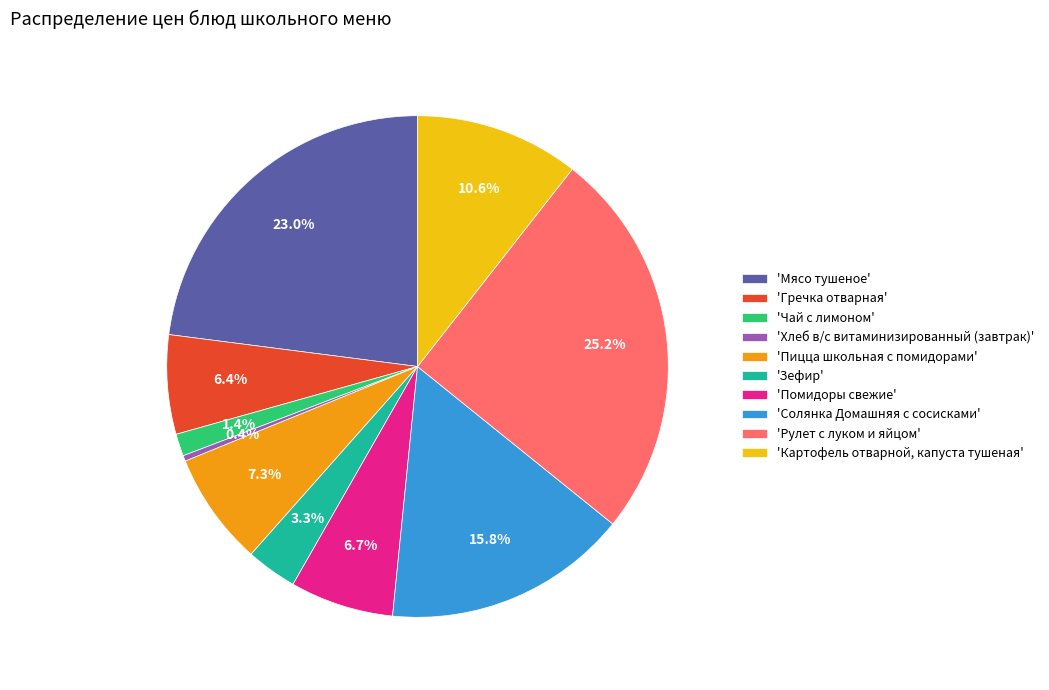

Is there any slice that represents more than half of the pie?

No